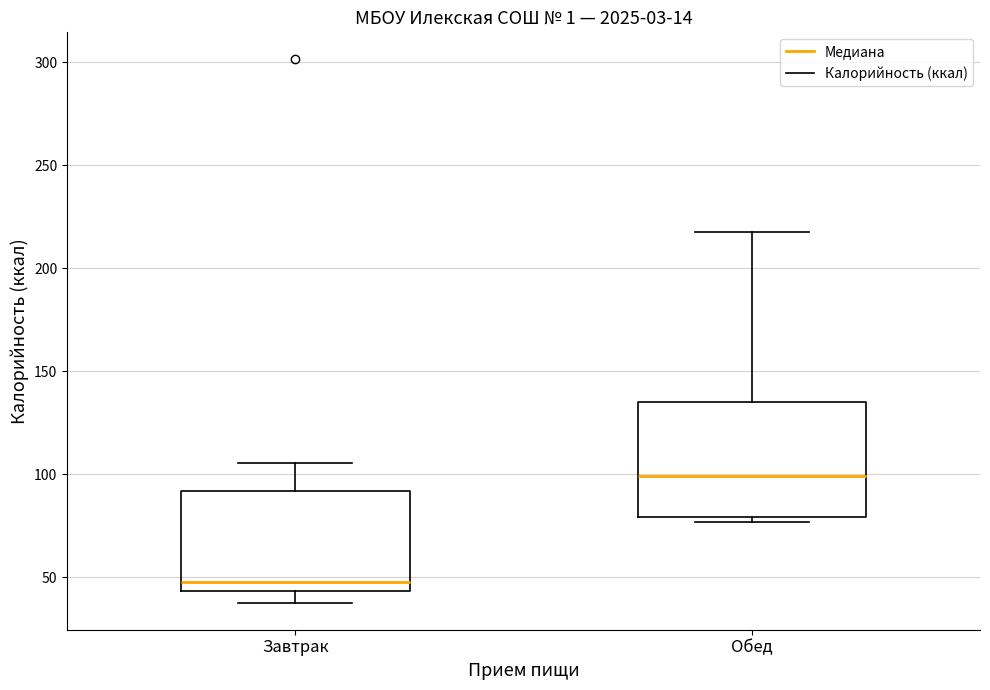

Where is the upper edge of the box for Завтрак on the y-axis? The values are not printed on the chart, so give them approximately, as read against the axis.

90